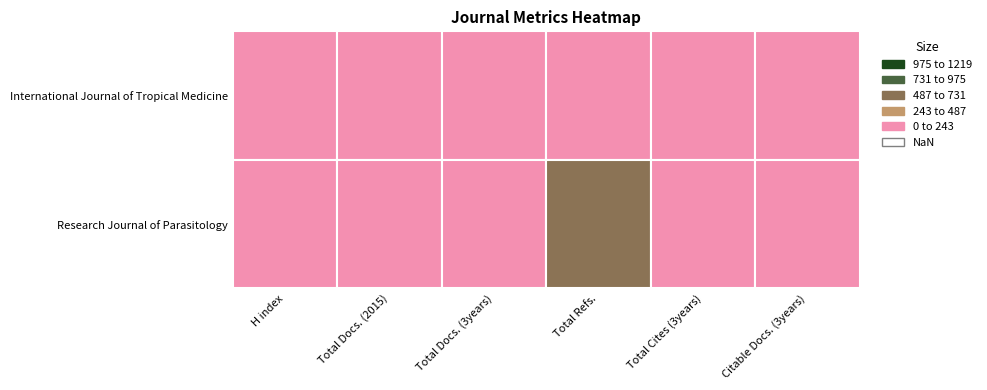

The Research Journal of Parasitology series shows 11 at Research Journal of Parasitology. True or false?

True